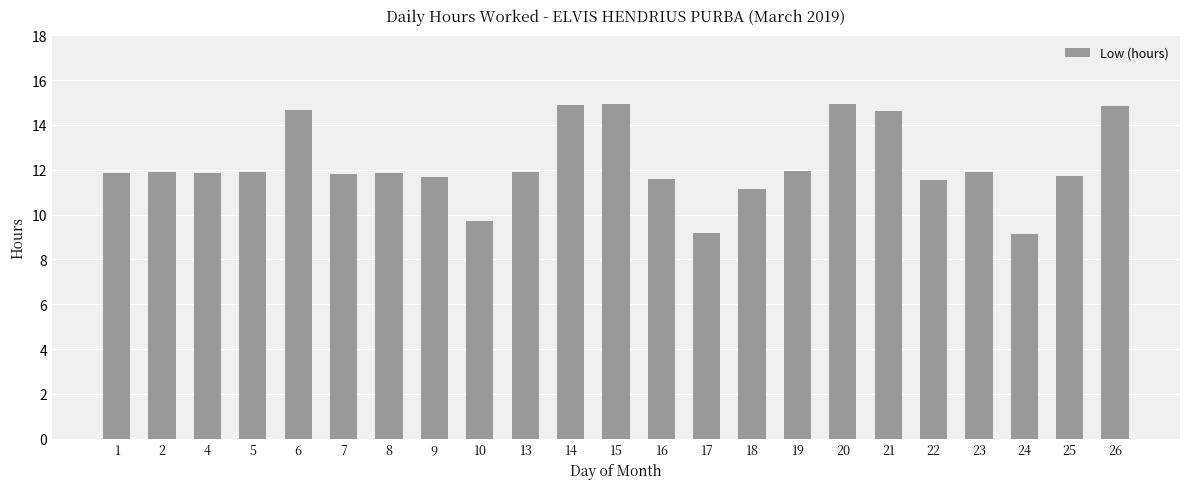

What is the difference between the maximum and minimum values?

5.8